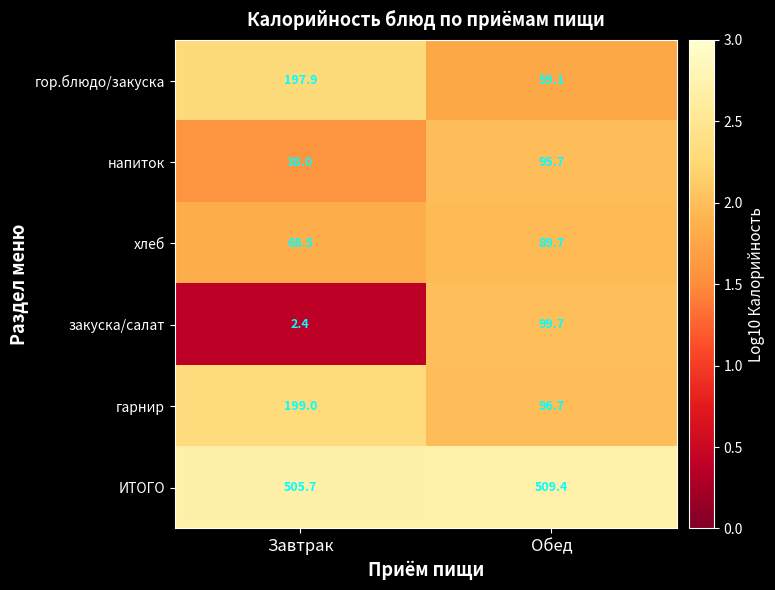

At which label does закуска/салат first exceed 99?

Обед